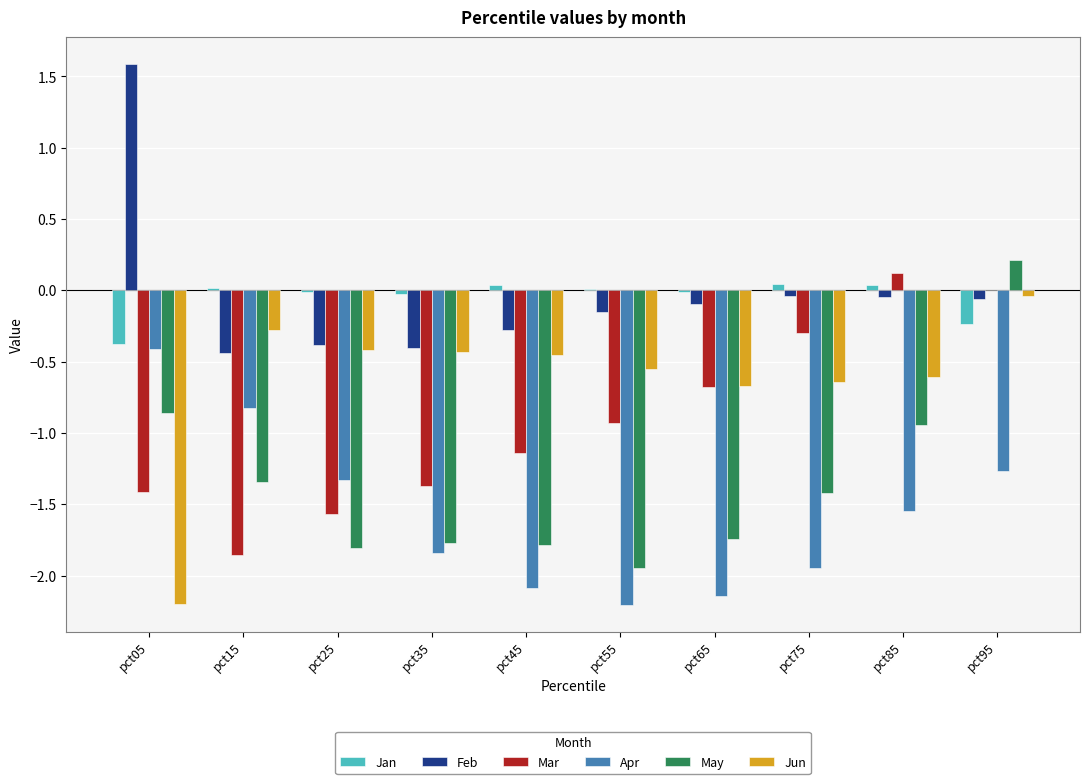

Where does the Apr series first go above -1?

pct05